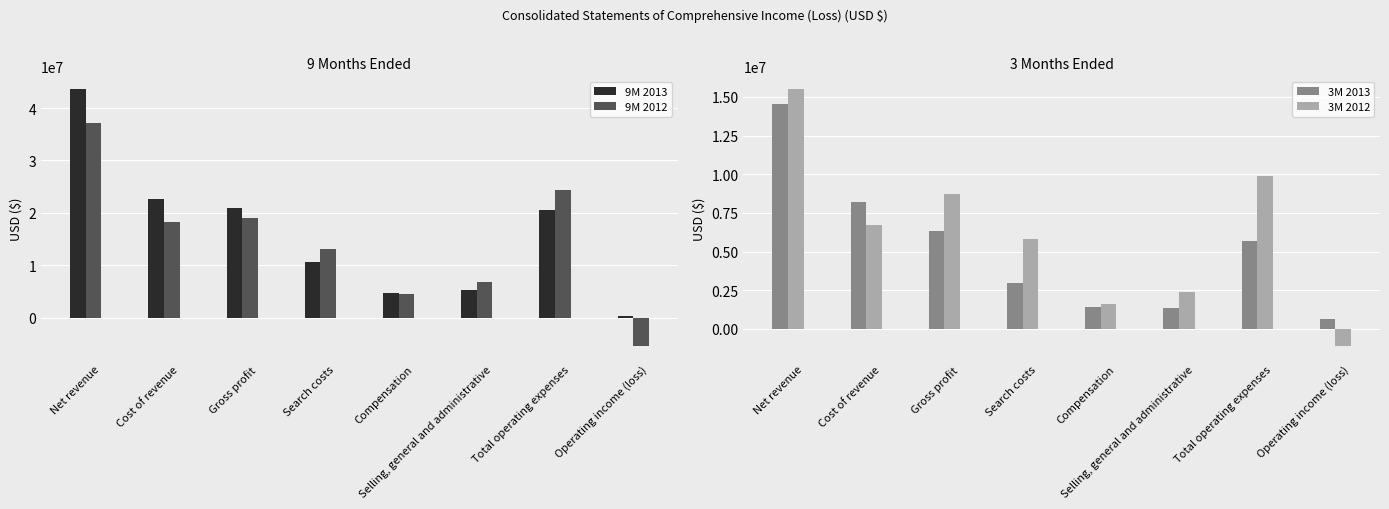

Is the value of 3M 2013 at Net revenue greater than the value of 9M 2012 at Operating income (loss)?

Yes